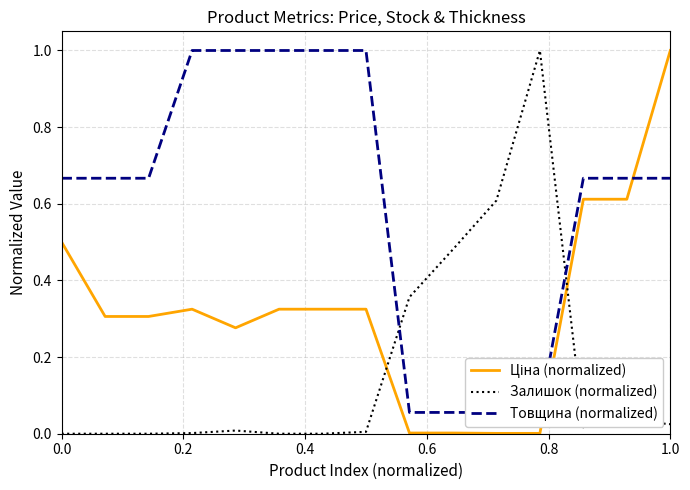

True or false: Товщина (normalized) and Залишок (normalized) intersect in this chart.

True